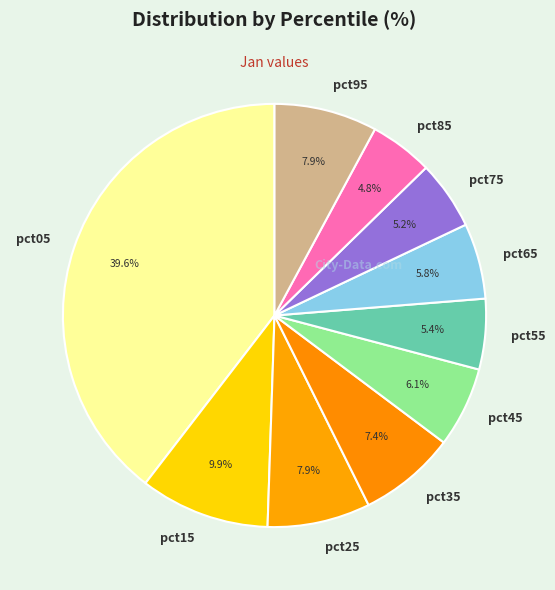

What percentage is NOT represented by pct35?

92.6%